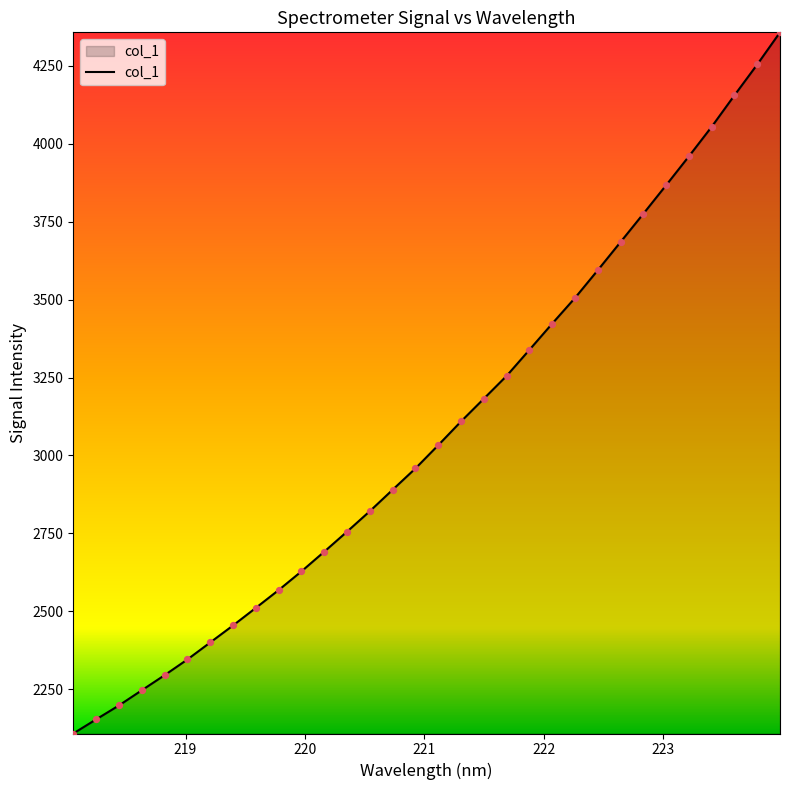

What is the maximum value shown in the chart?

4356.7